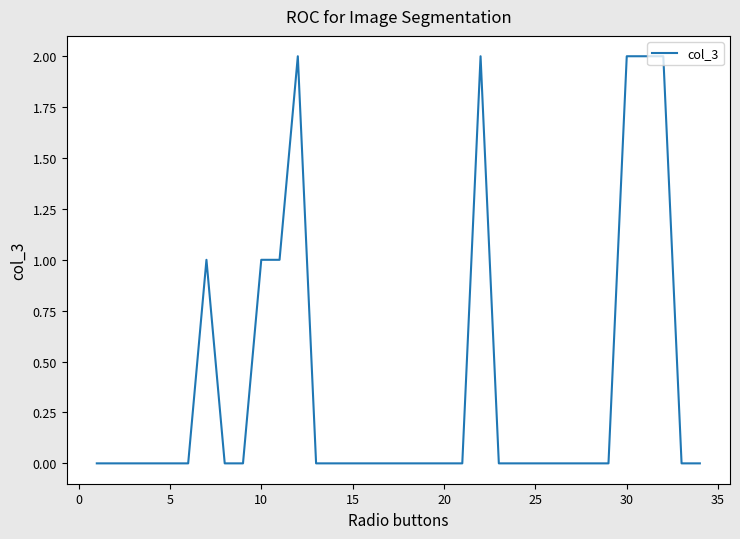

The chart shows a value of 0 at 5. True or false?

True